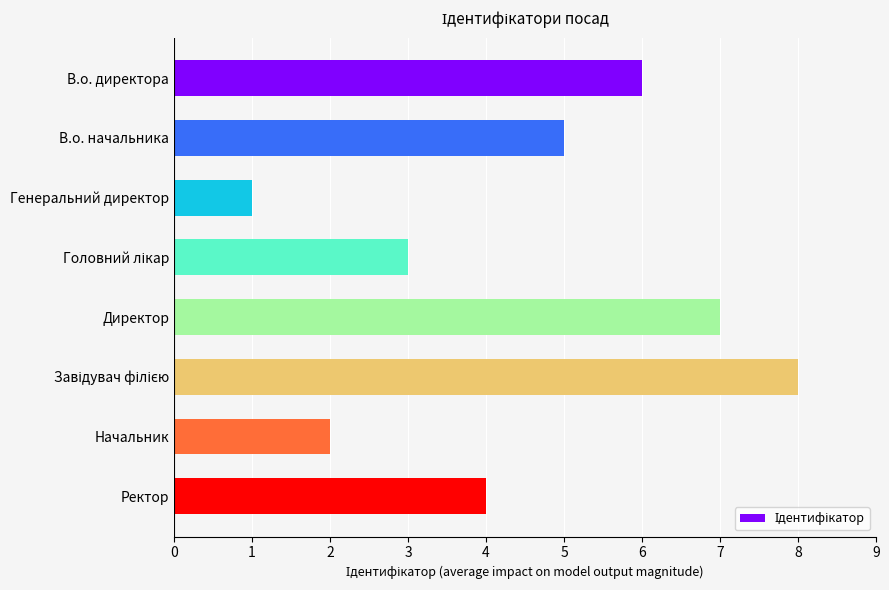

The value at Генеральний директор is 0. True or false?

False